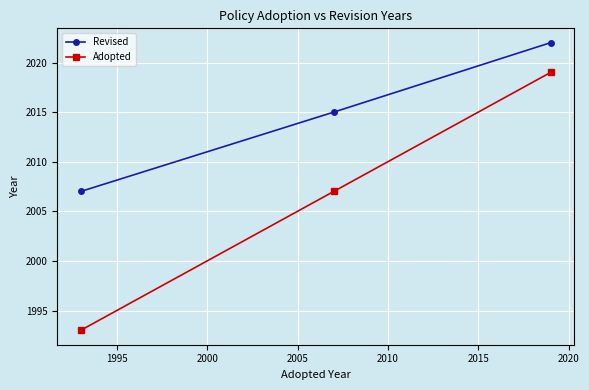

What is the average value of the Revised series?

2015